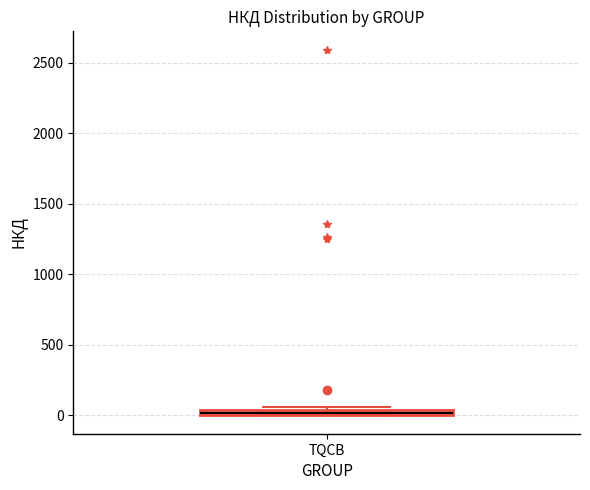

Where is the lower edge of the box for TQCB on the y-axis? The values are not printed on the chart, so give them approximately, as read against the axis.

0